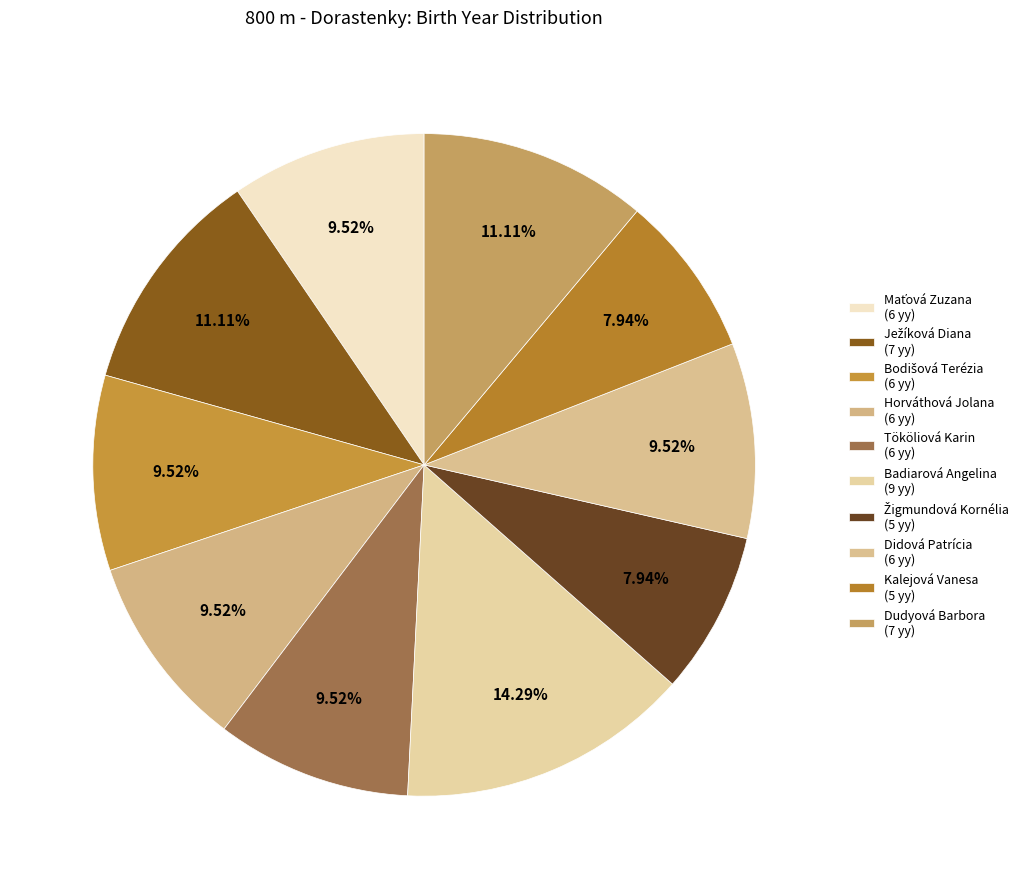

True or false: Tököliová Karin accounts for 10% of the total.

True